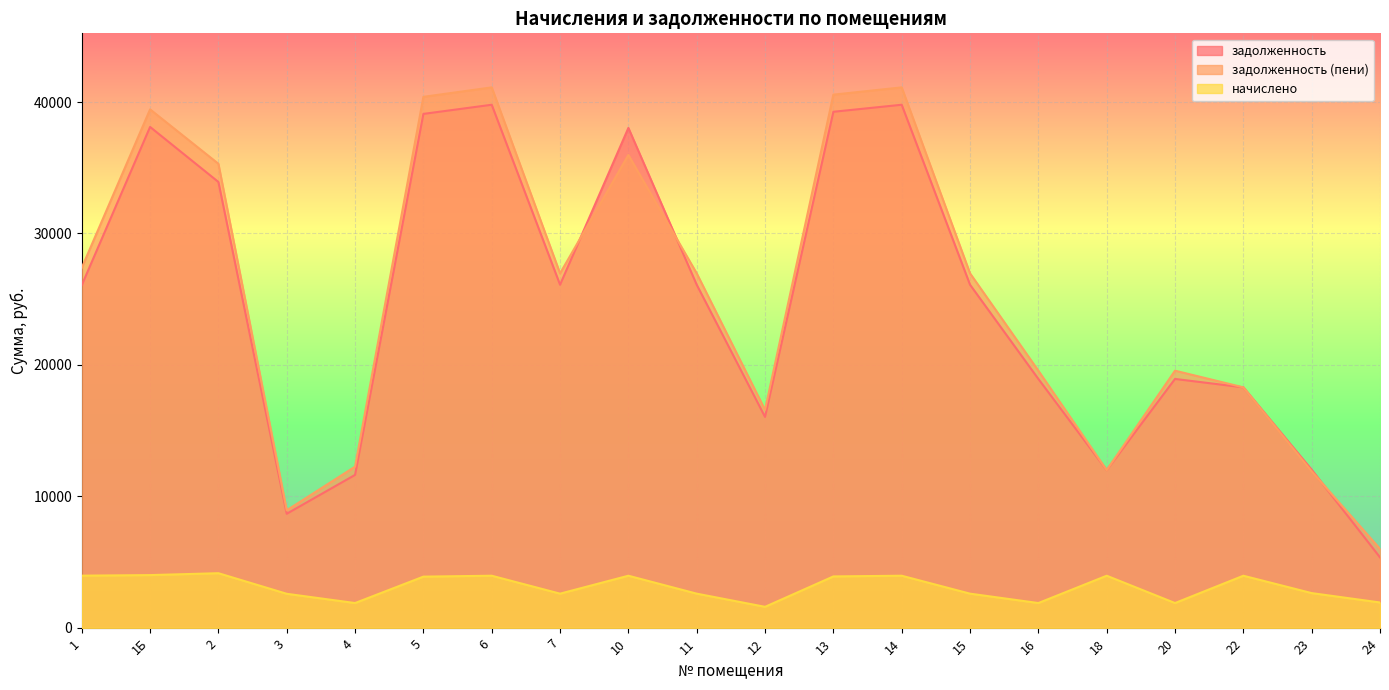

How many data points in задолженность (пени) are above 26966?

11